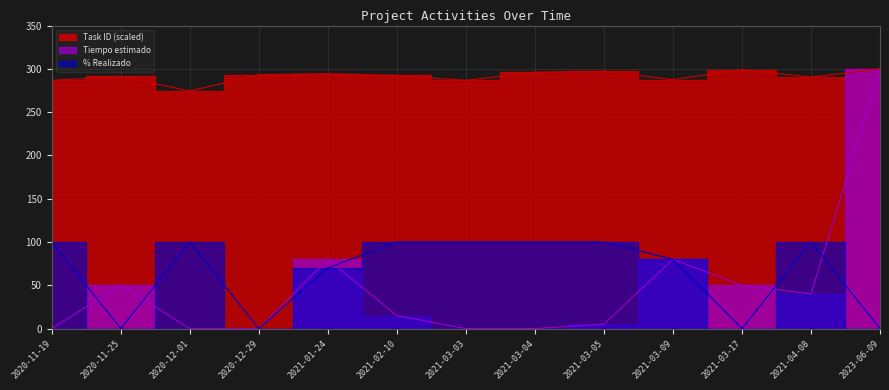

Which series has the largest total across all categories?

Task ID (scaled)